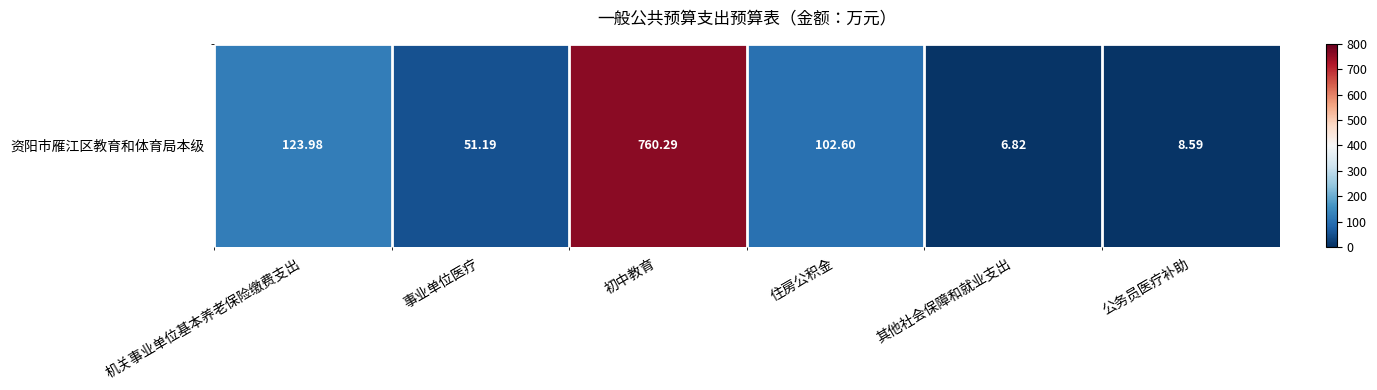

What is the change in value from 事业单位医疗 to 初中教育?

+709.1